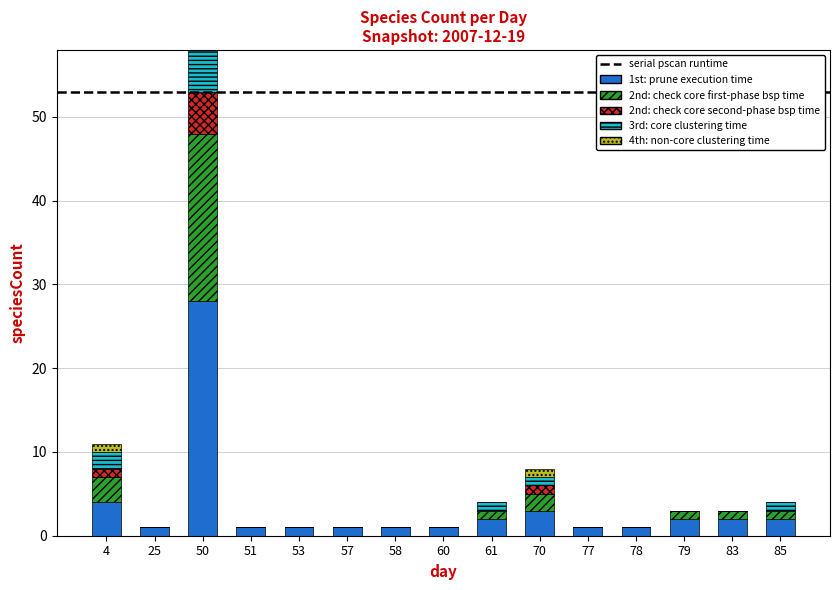

Rank the series at 78 from highest to lowest value.

1st: prune execution time, 2nd: check core first-phase bsp time, 2nd: check core second-phase bsp time, 3rd: core clustering time, 4th: non-core clustering time